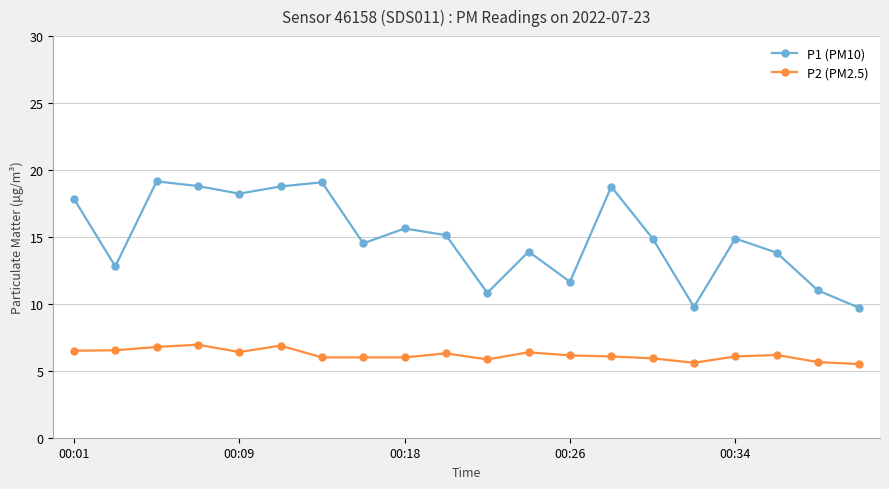

What is the smallest value displayed?

5.5